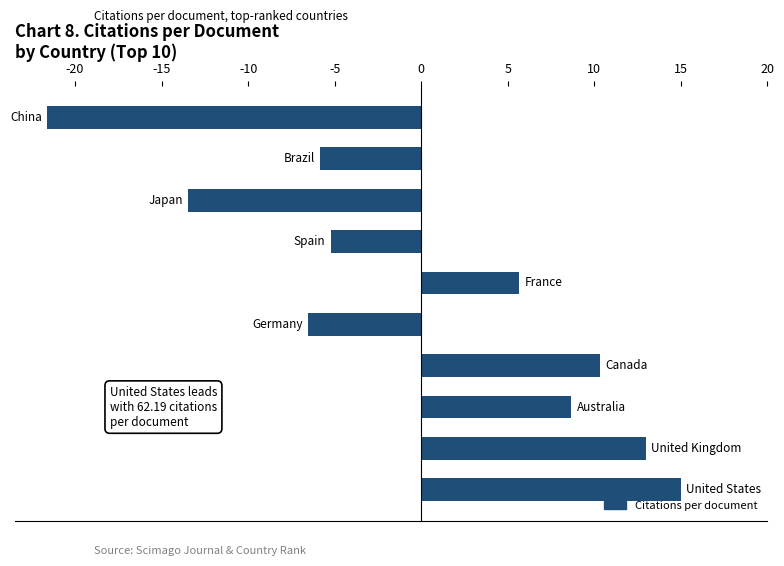

What is the difference between the maximum and minimum values?

36.6